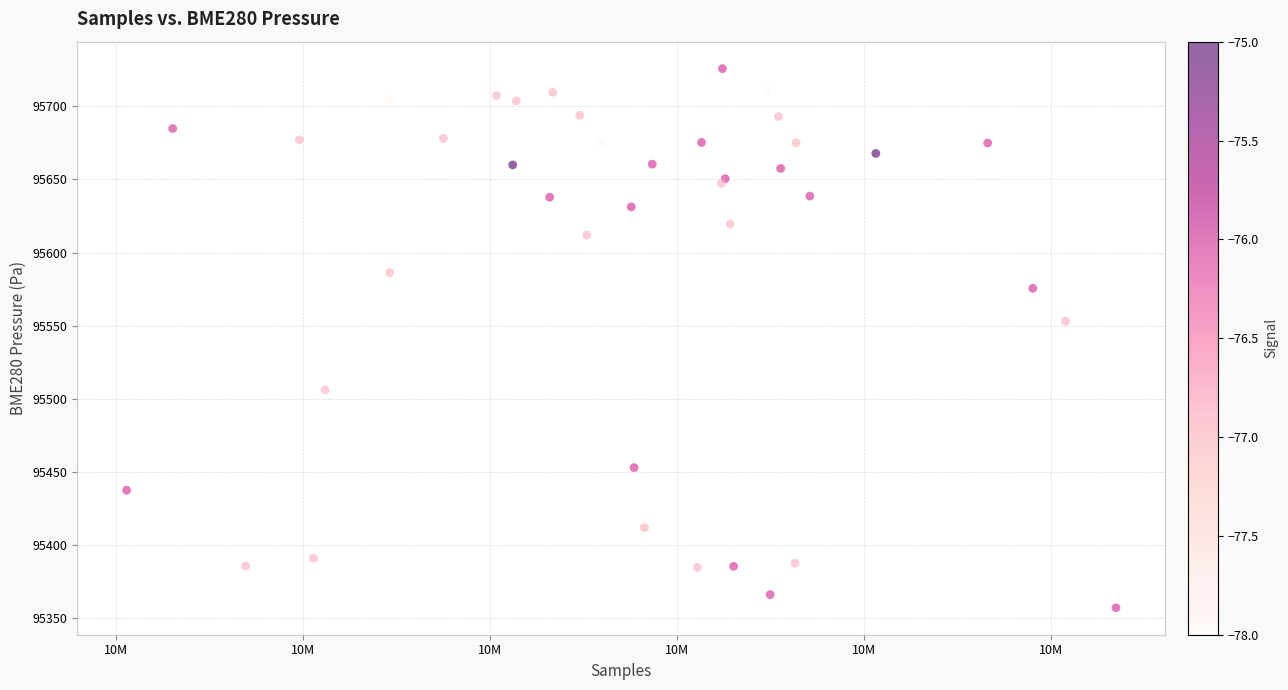

What Y value in the scatter plot is closest to 95541?

95553.0